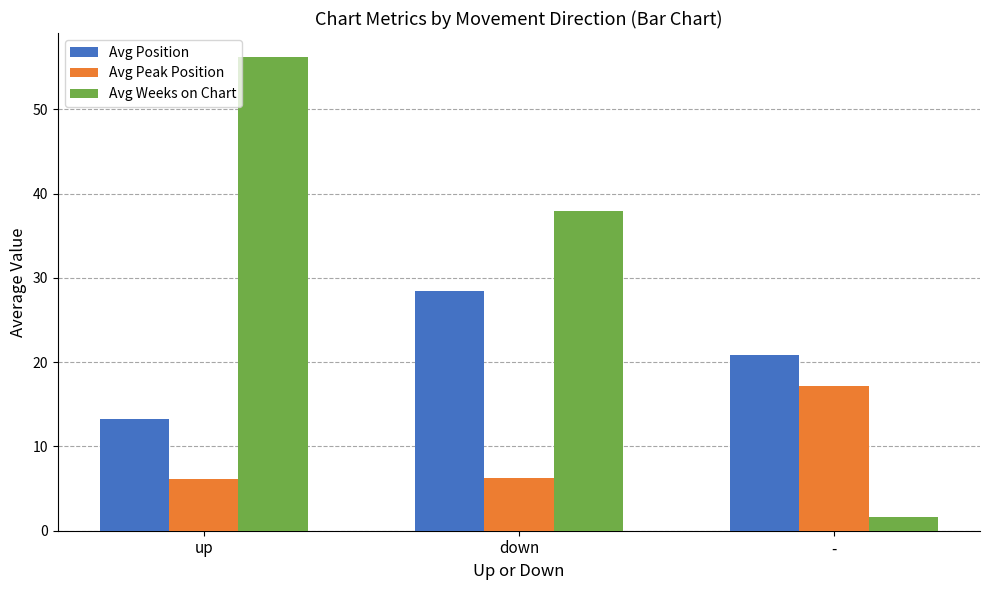

How many bars are there in total?

9